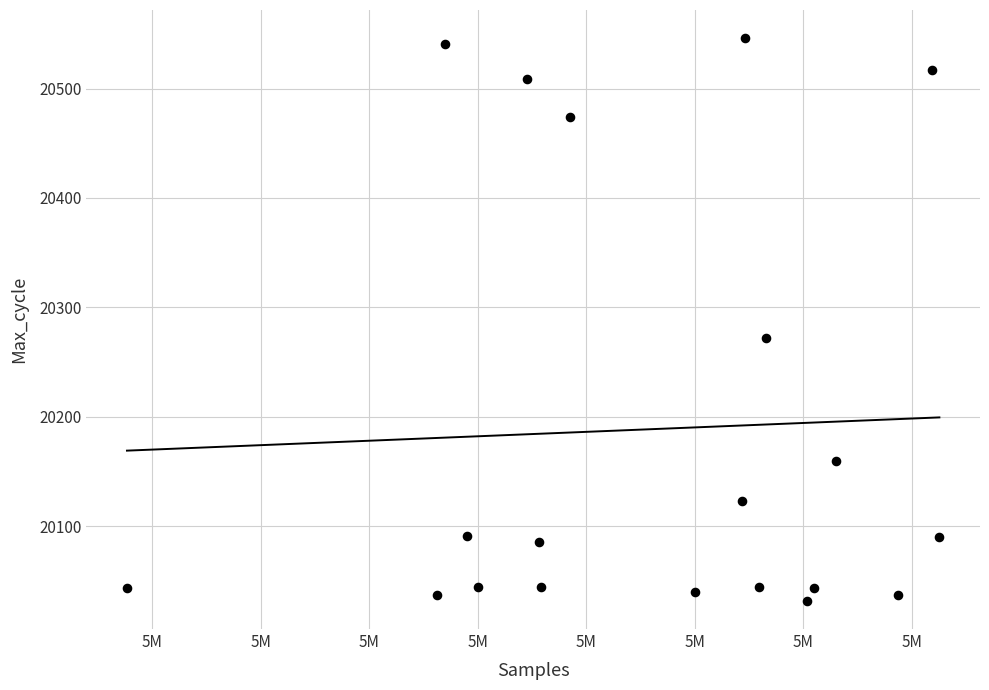

What Y value in the scatter plot is closest to 20289?

20272